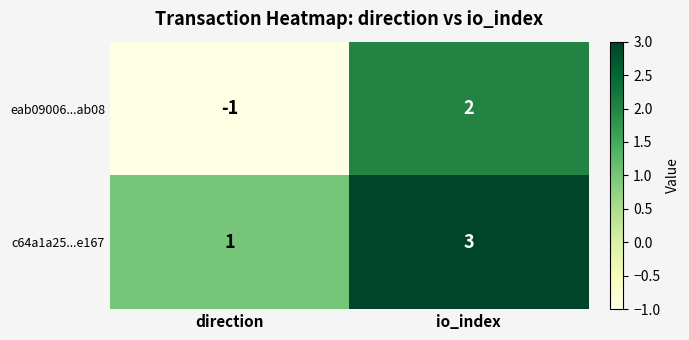

Which series changed the most between direction and io_index?

eab09006...ab08